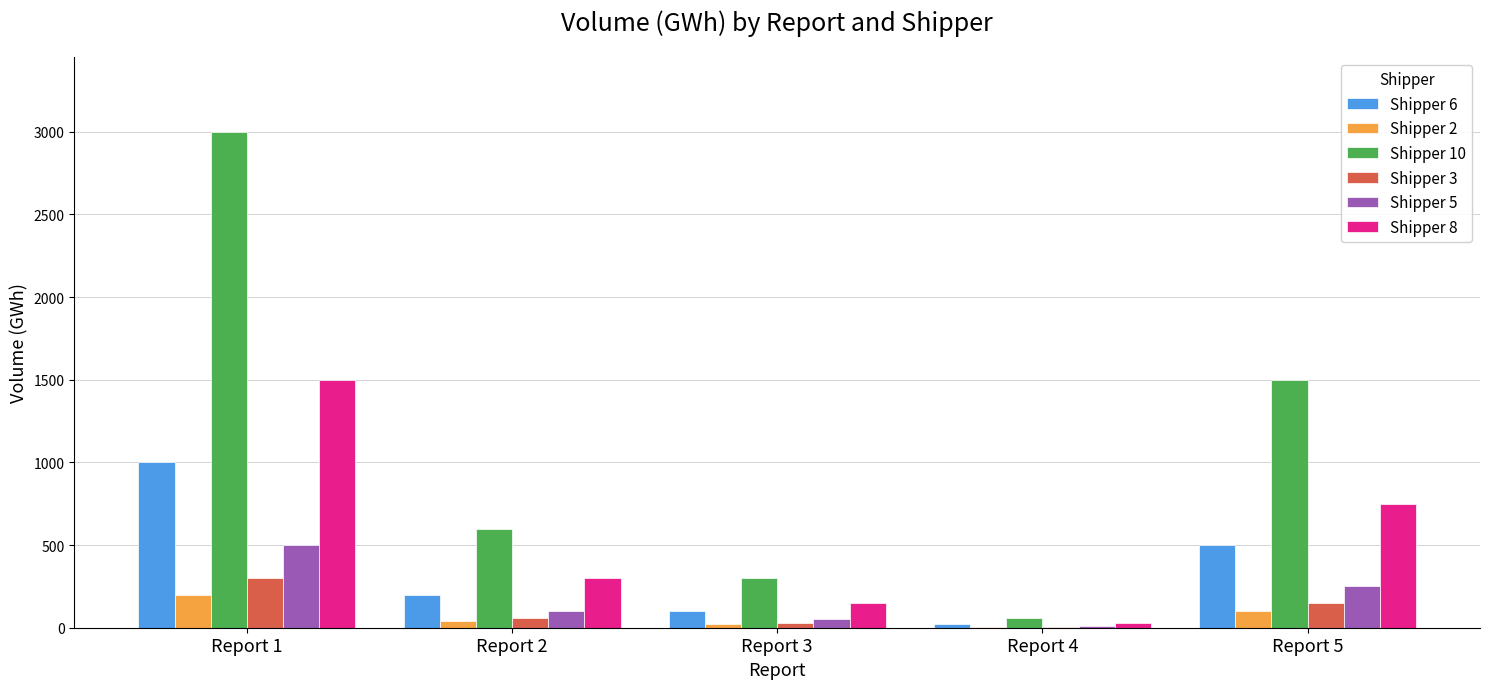

Which category has the highest value in the Shipper 6 series?

Report 1